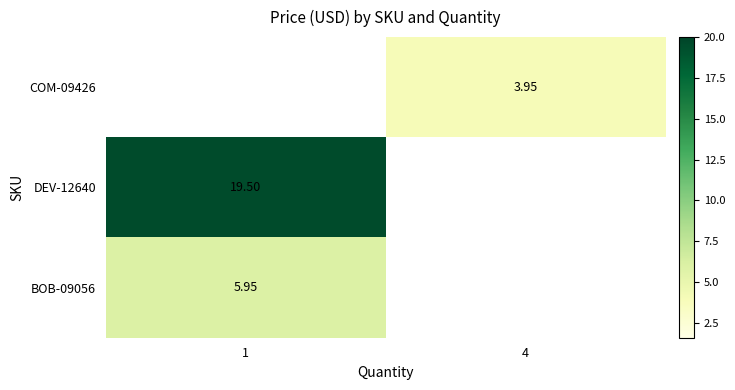

Which category has the lowest value across all series?

1